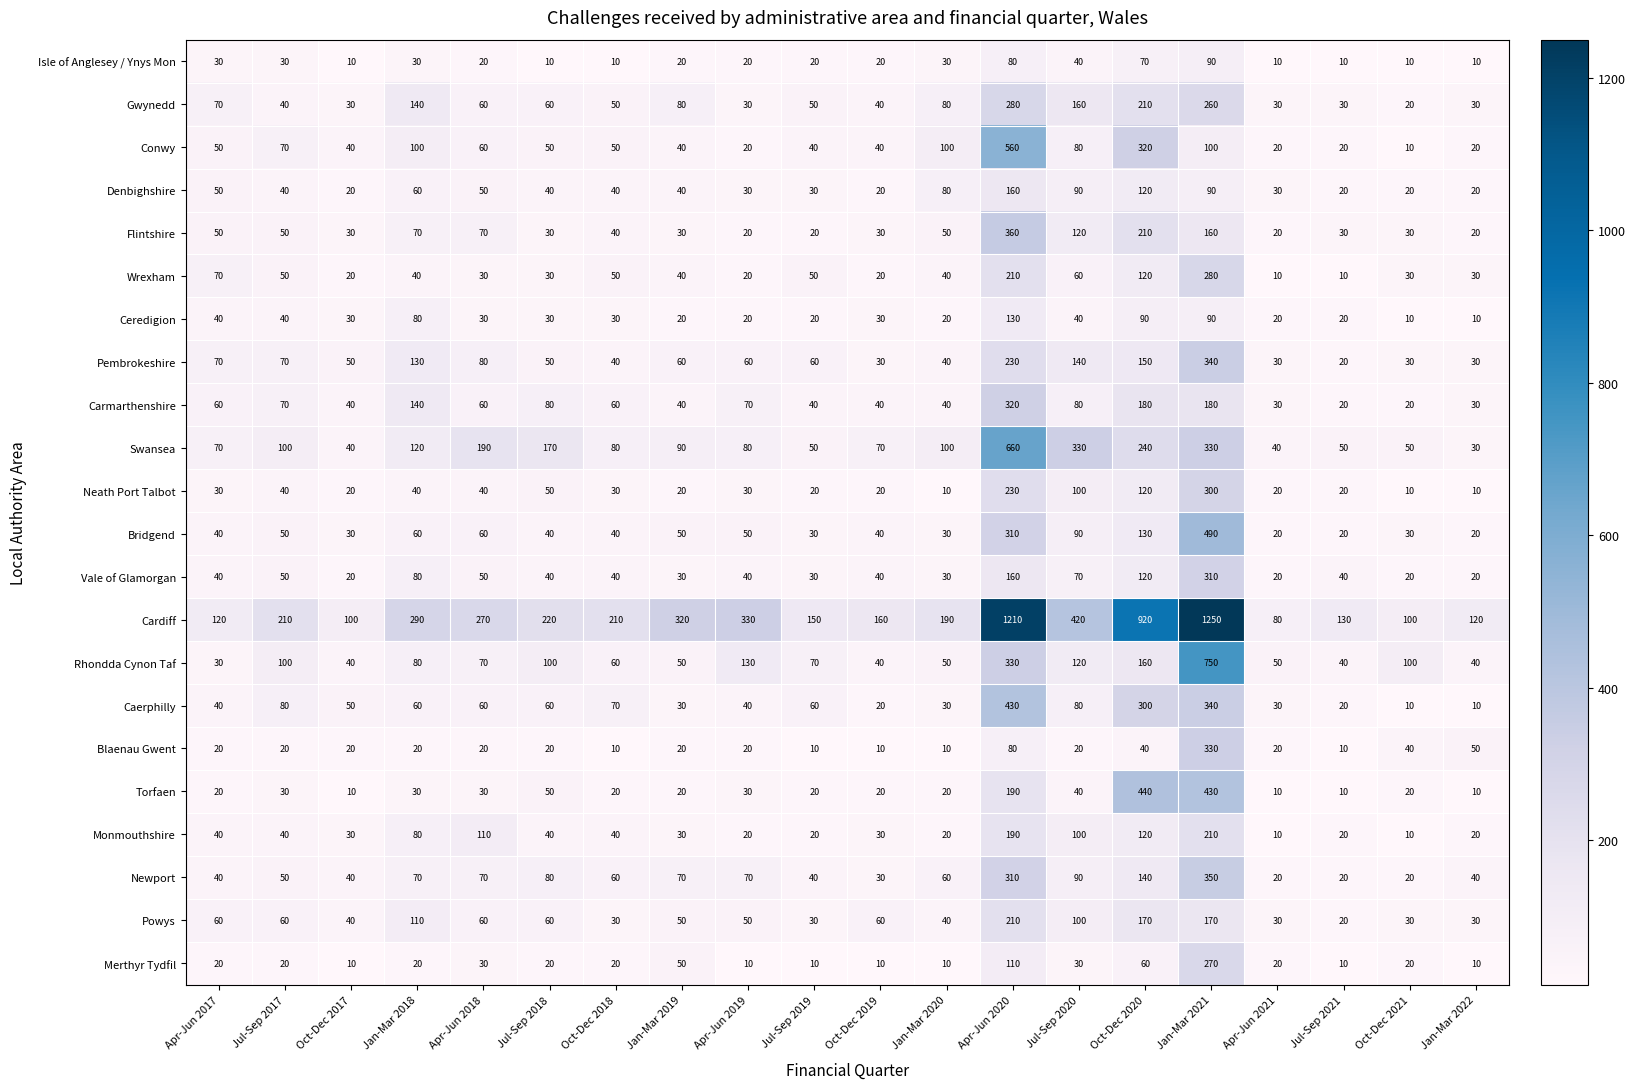

Where does the Gwynedd series first go above 60?

Apr-Jun 2017